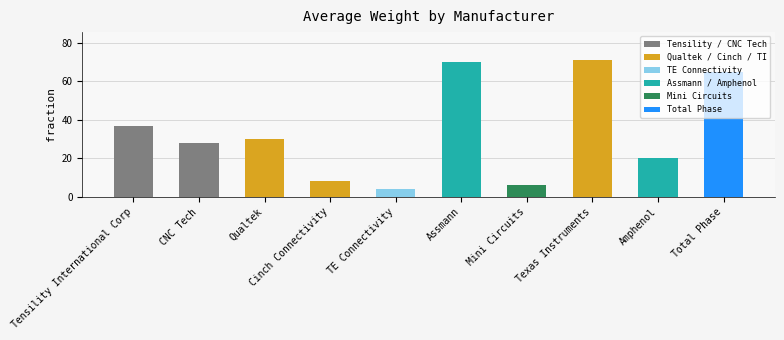

True or false: the data shows 60.5 at Tensility International Corp.

False